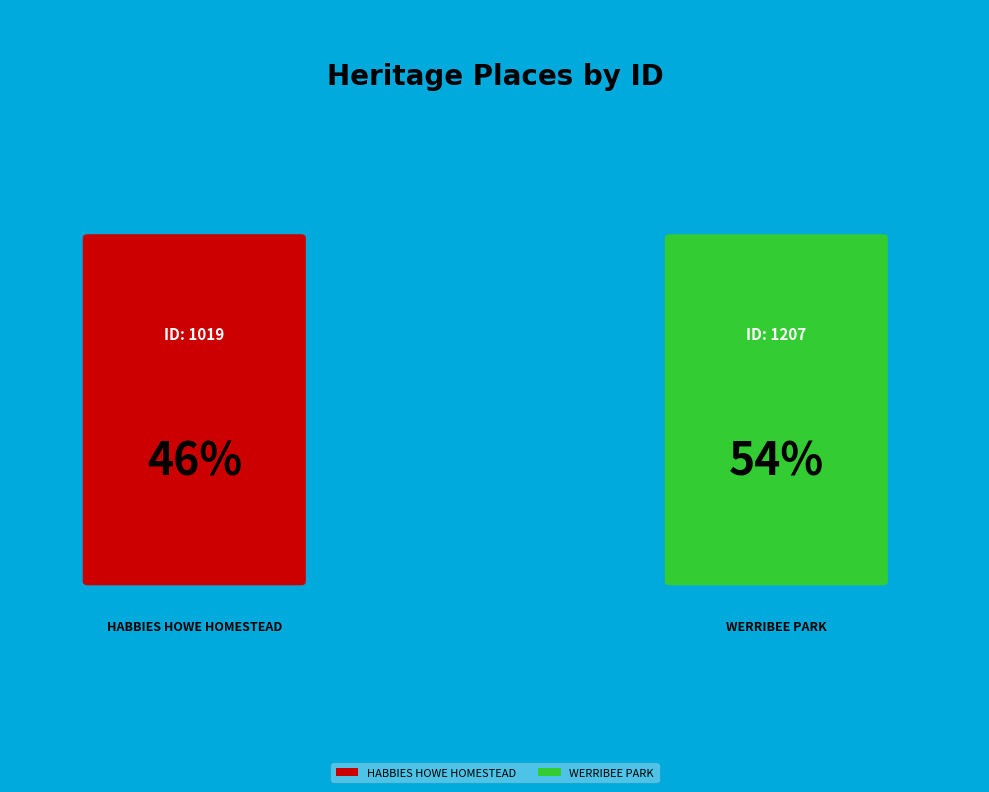

Is there any slice that represents more than half of the pie?

Yes